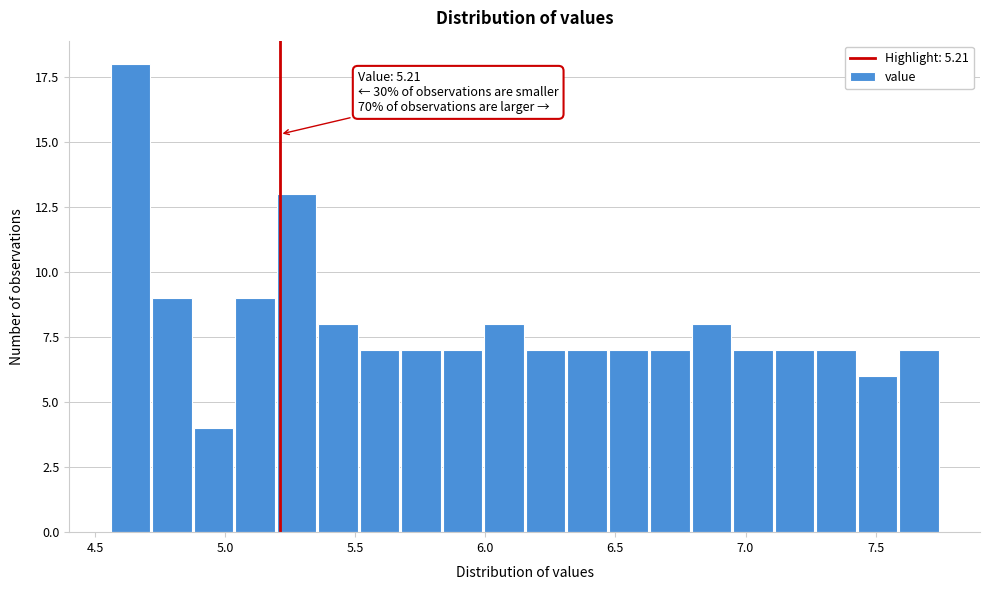

Read against the x-axis, roughly where is the centre of the tallest bar?

4.65